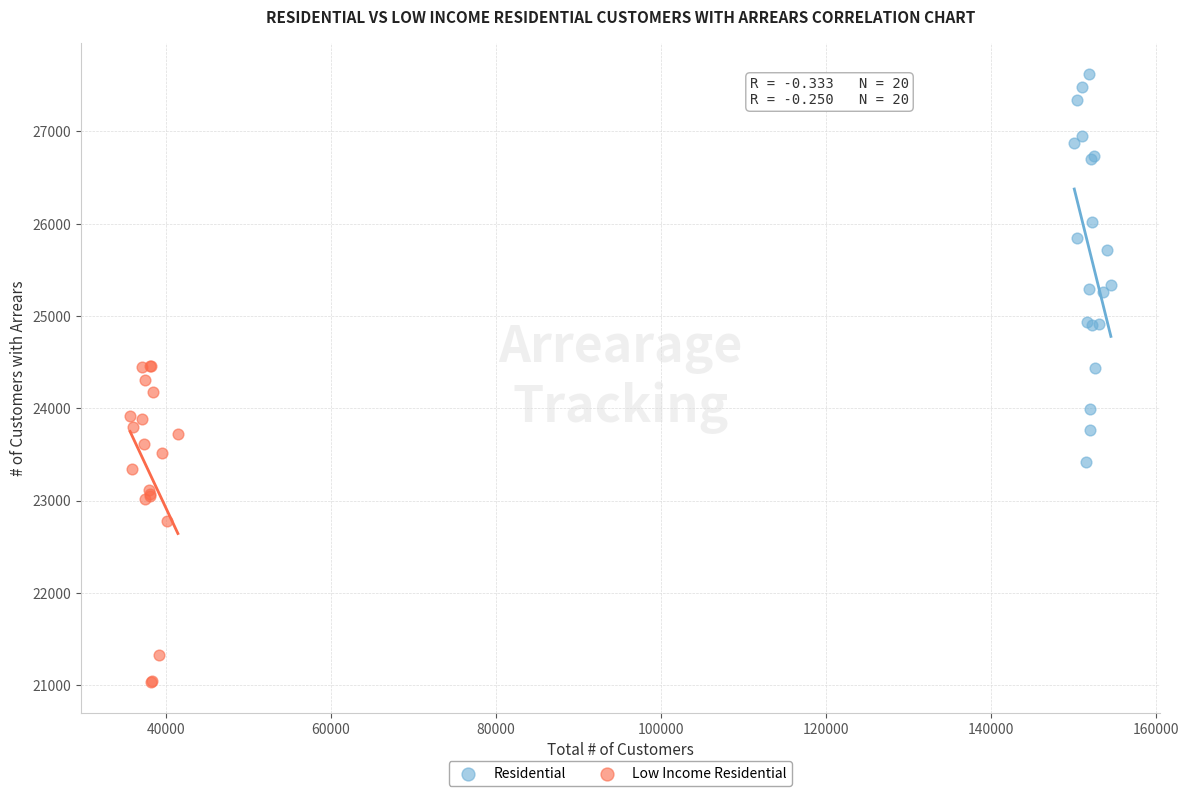

Which series reaches the minimum Y coordinate?

Low Income Residential